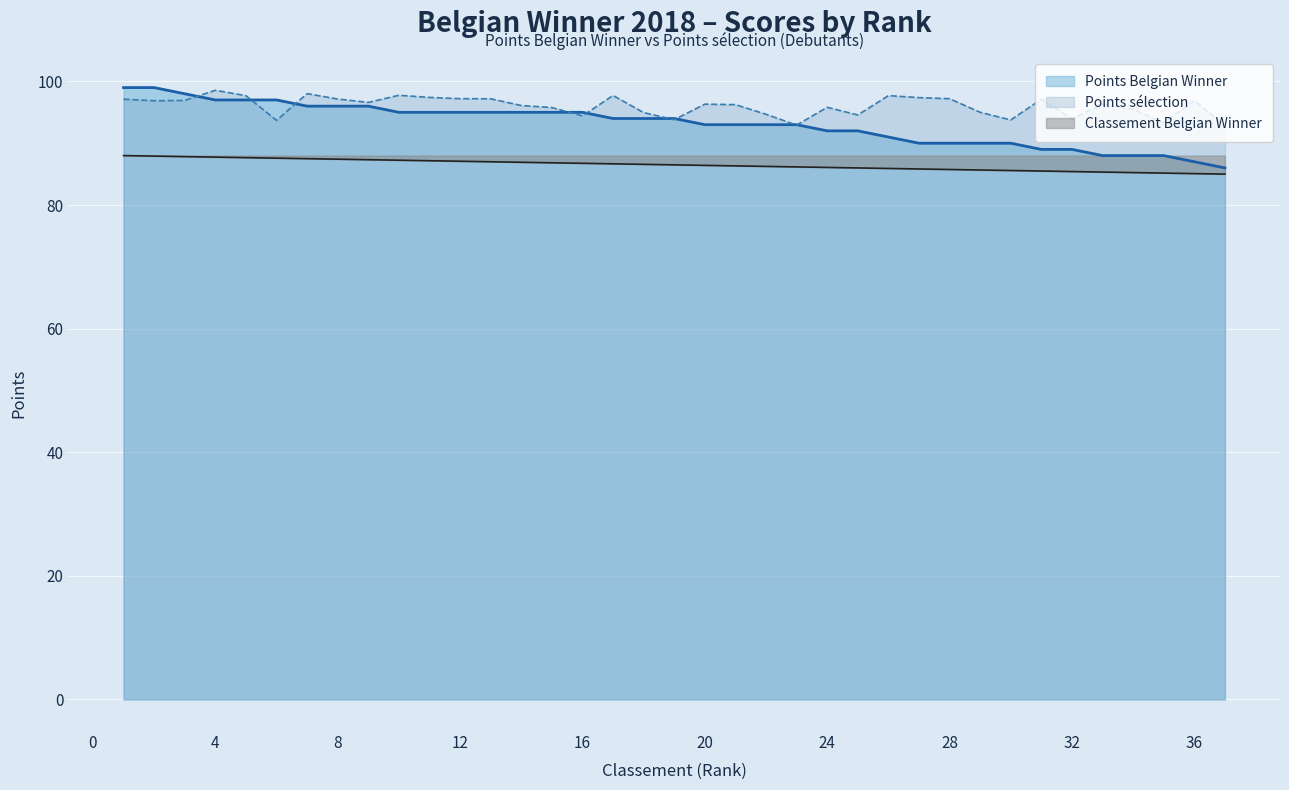

Between 31 and 14, which is larger?

14